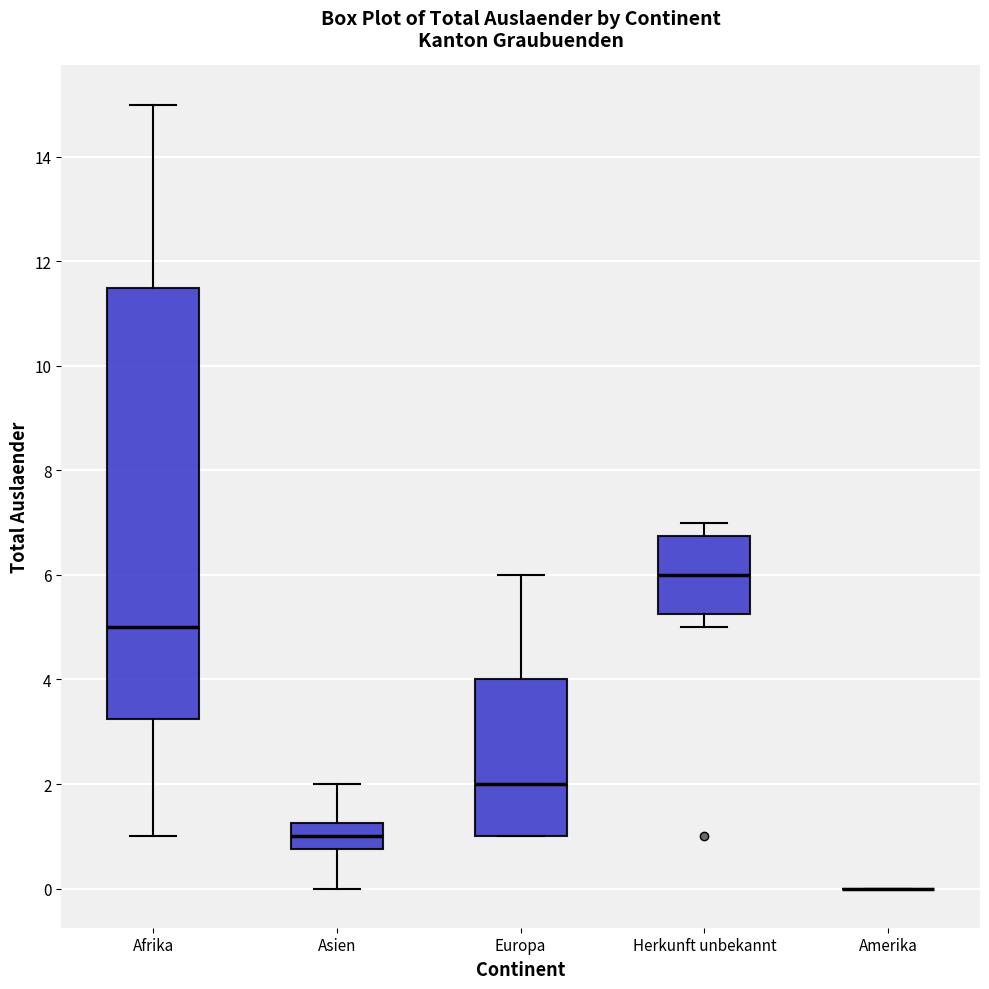

Reading left to right, read every box against the y-axis: the position of its median line, the range the box covers, and the ends of its whiskers. The values are not printed on the chart, so give them approximately, as read against the axis.

Afrika: median 5.0, box 3.2 to 11.6, whiskers 1.0 to 15.0
Asien: median 1.0, box 0.8 to 1.2, whiskers 0.0 to 2.0
Europa: median 2.0, box 1.0 to 4.0, whiskers 1.0 to 6.0
Herkunft unbekannt: median 6.0, box 5.2 to 6.8, whiskers 5.0 to 7.0
Amerika: box collapsed to a line at 0.0, whiskers 0.0 to 0.0